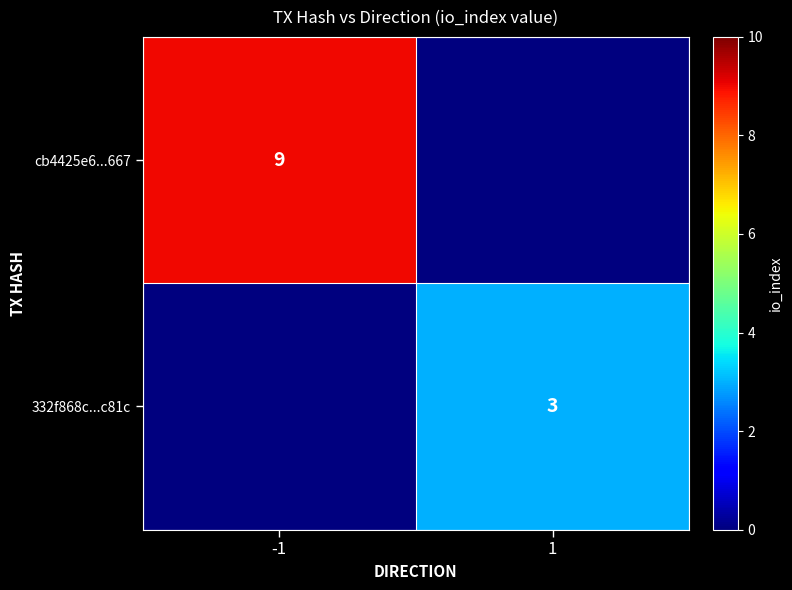

How many series are shown in this chart?

2